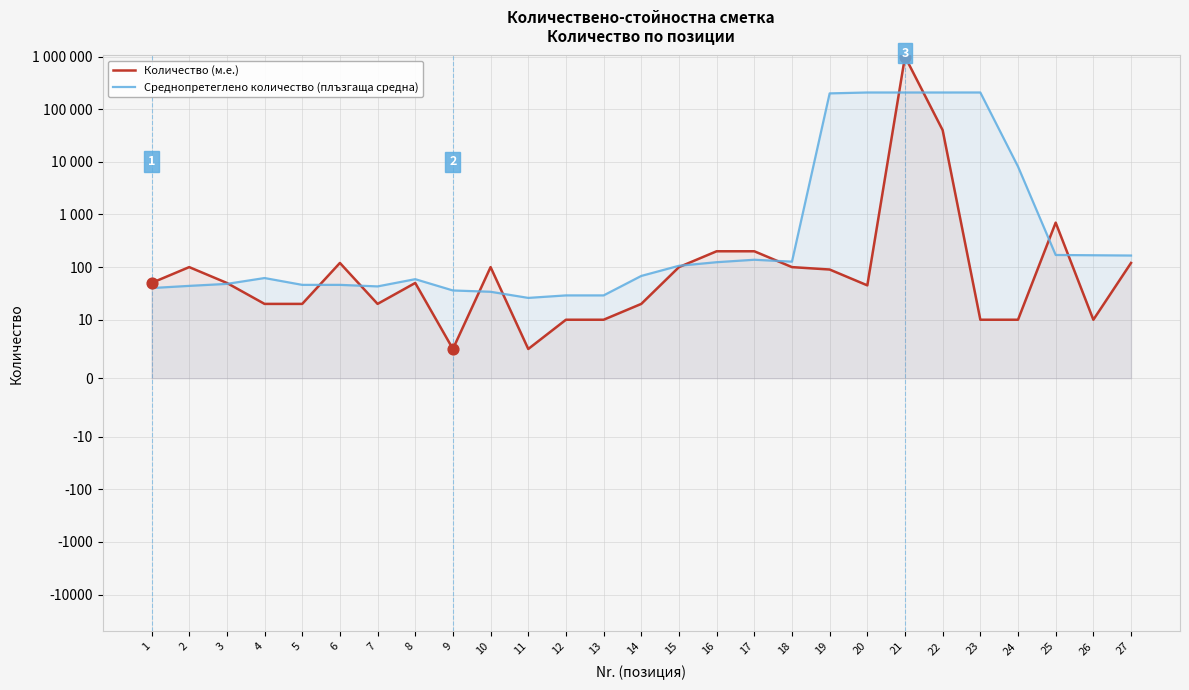

What is the total value across all series at 9?

41